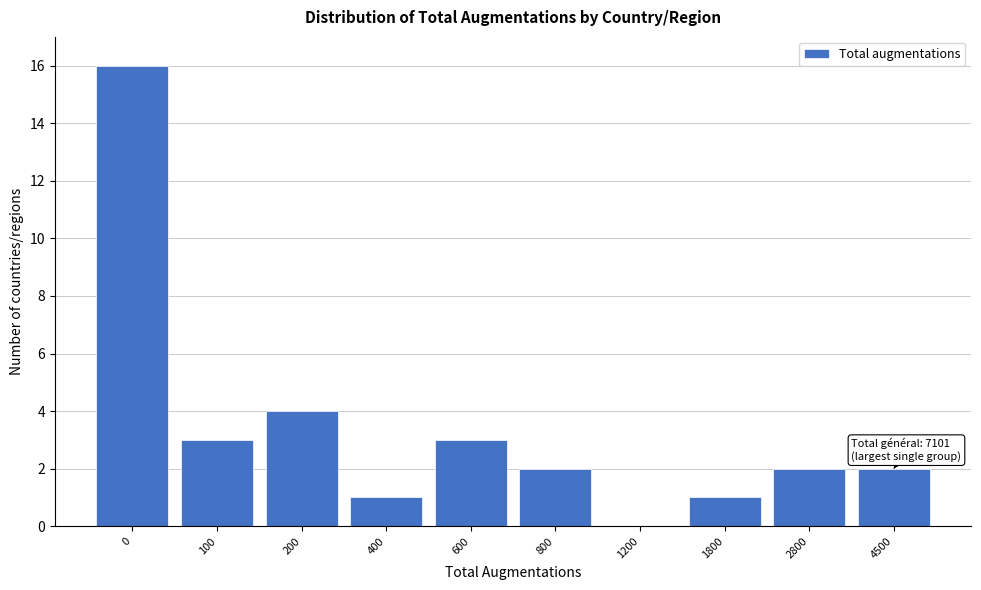

Reading left to right, extract all data points from this chart.

0=16	100=3	200=4	400=1	600=3	800=2	1200=0	1800=1	2800=2	4500=2